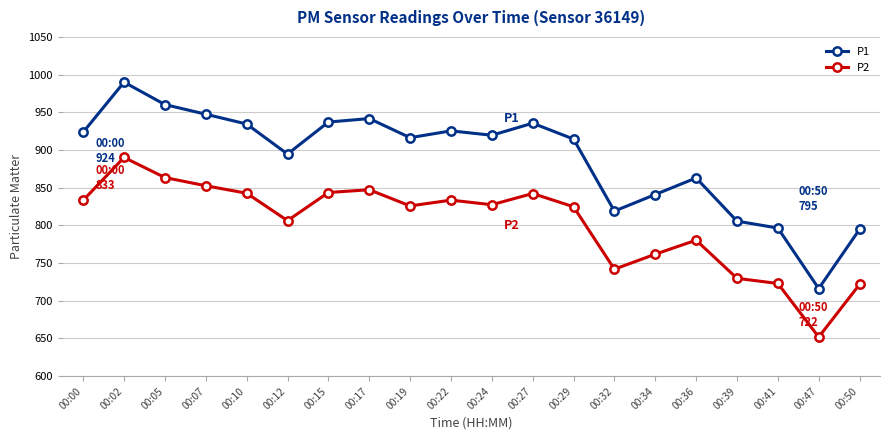

What is the smallest value displayed?

651.9